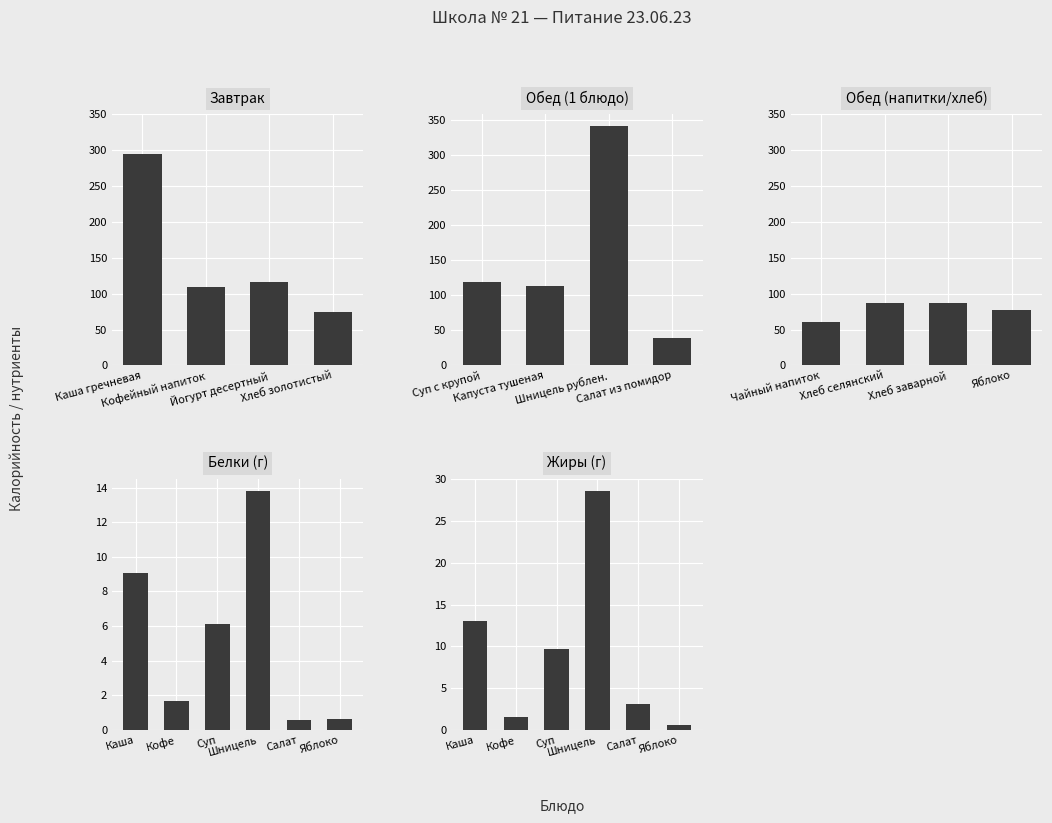

Which series changed the most between Каша гречневая and Кофейный напиток?

Завтрак